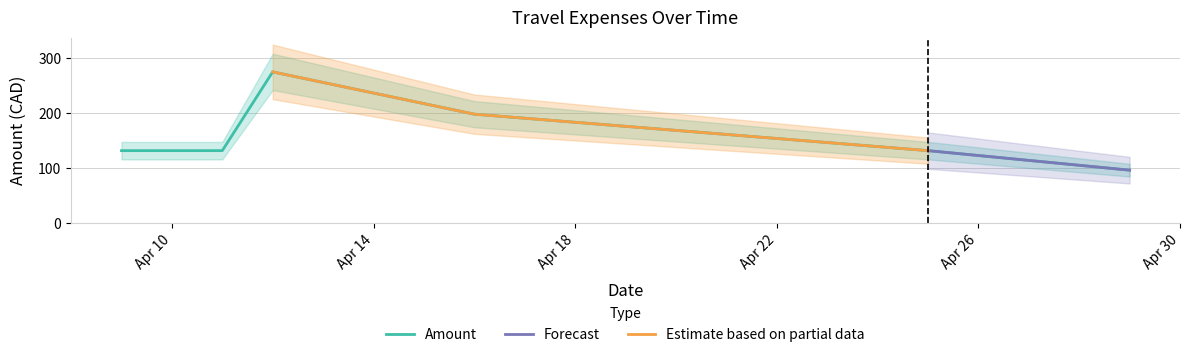

Where is the data nearest to the value 186?

2013-04-16